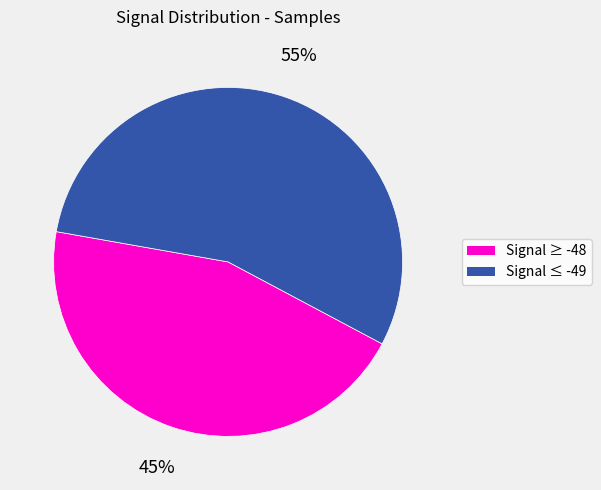

To the nearest percent, what is the average slice percentage?

50%